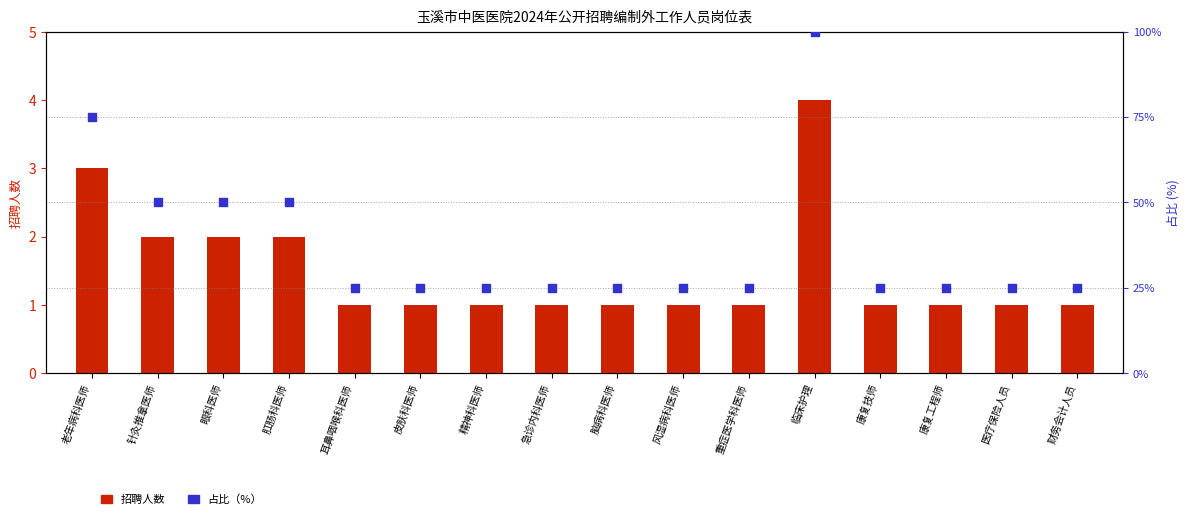

At which category is the sum across all series the highest?

临床护理